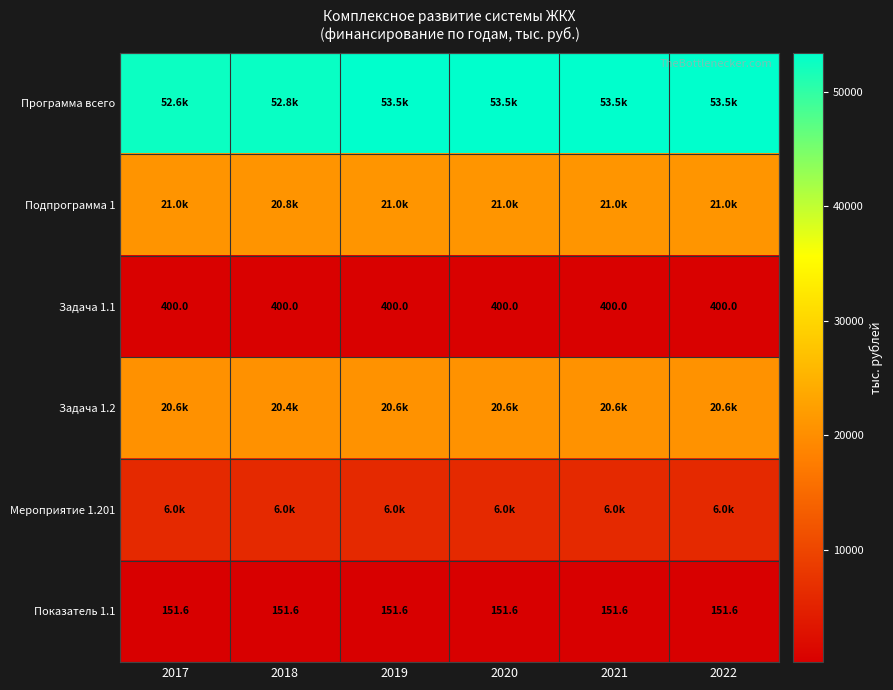

The Показатель 1.1 series shows 241.7 at 2020. True or false?

False